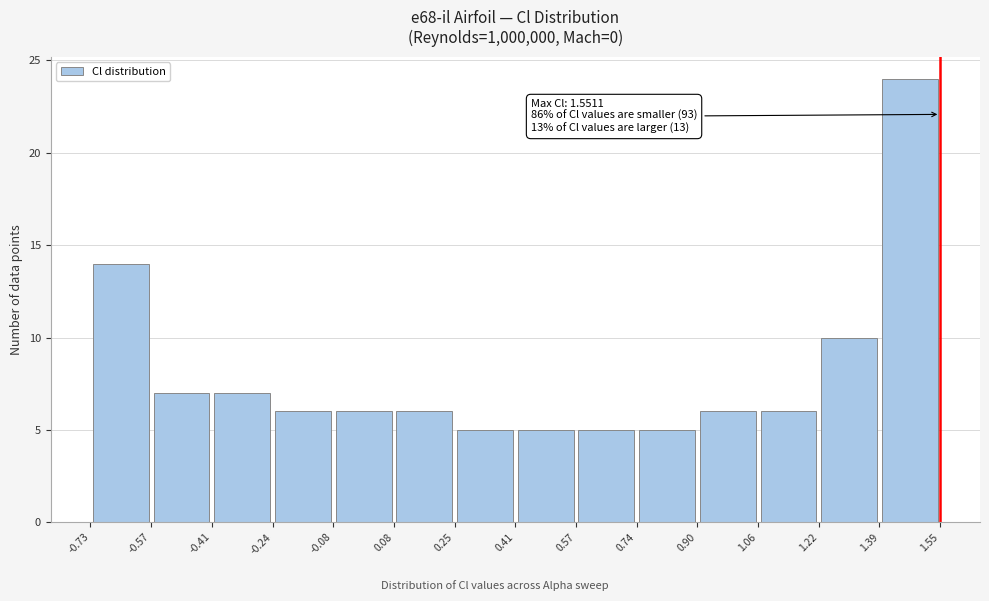

Over which range of the x-axis is the bar tallest?

1.39 to 1.55